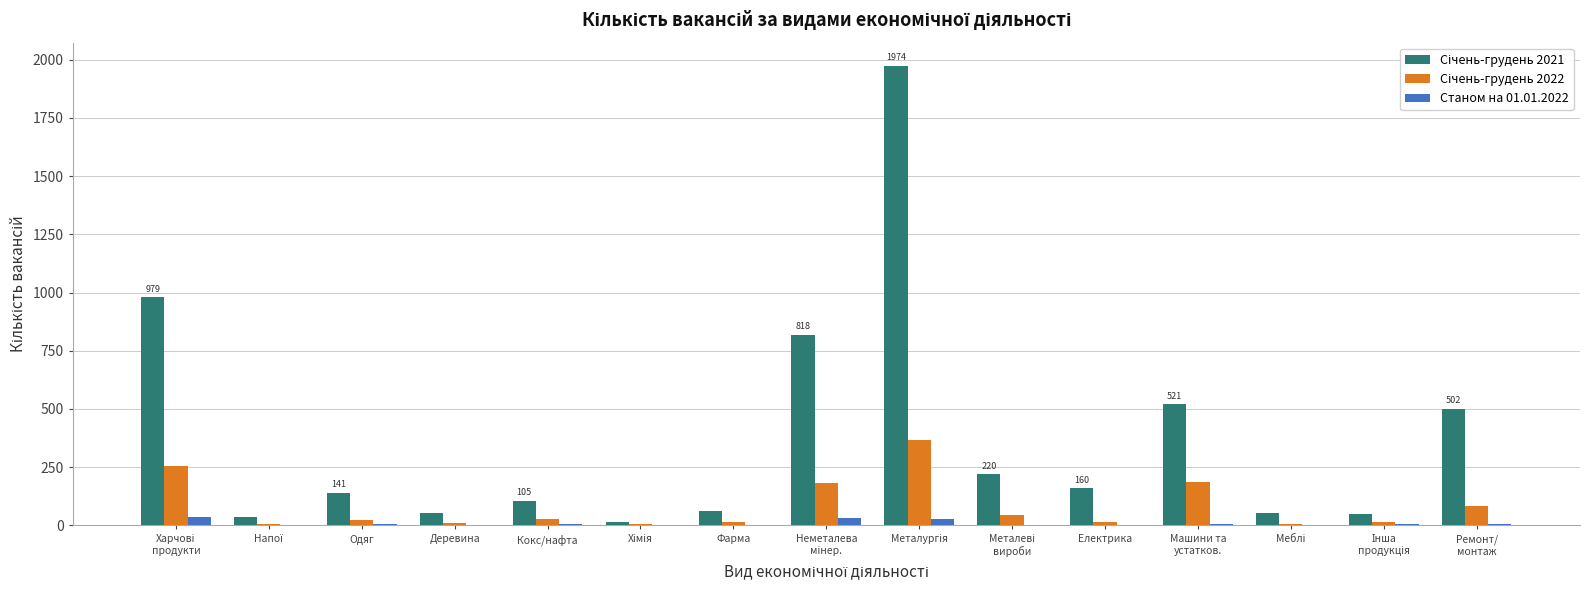

What is the greatest value displayed?

1974